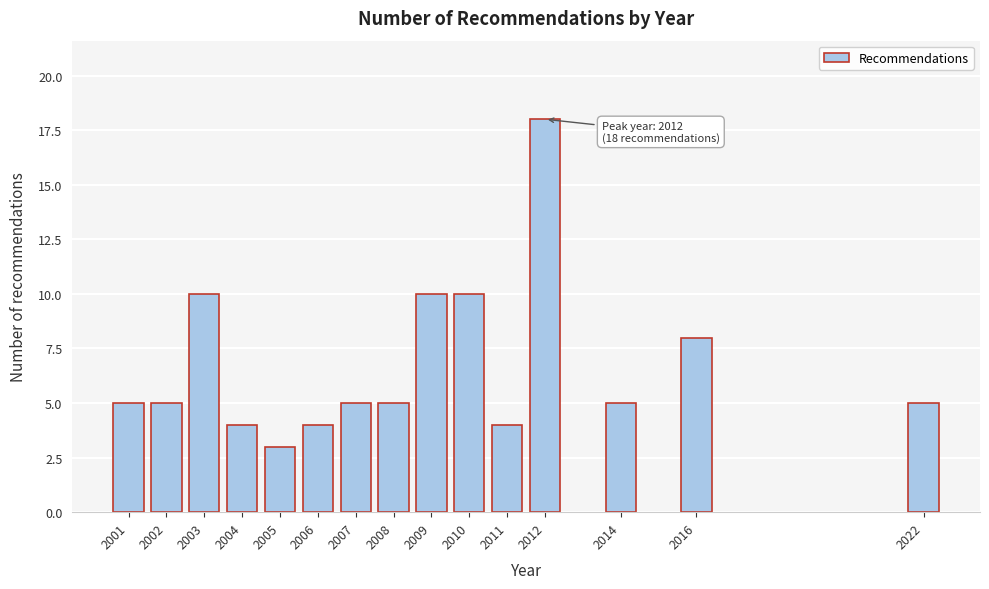

Reading left to right, extract all data points from this chart.

2001=5	2002=5	2003=10	2004=4	2005=3	2006=4	2007=5	2008=5	2009=10	2010=10	2011=4	2012=18	2014=5	2016=8	2022=5